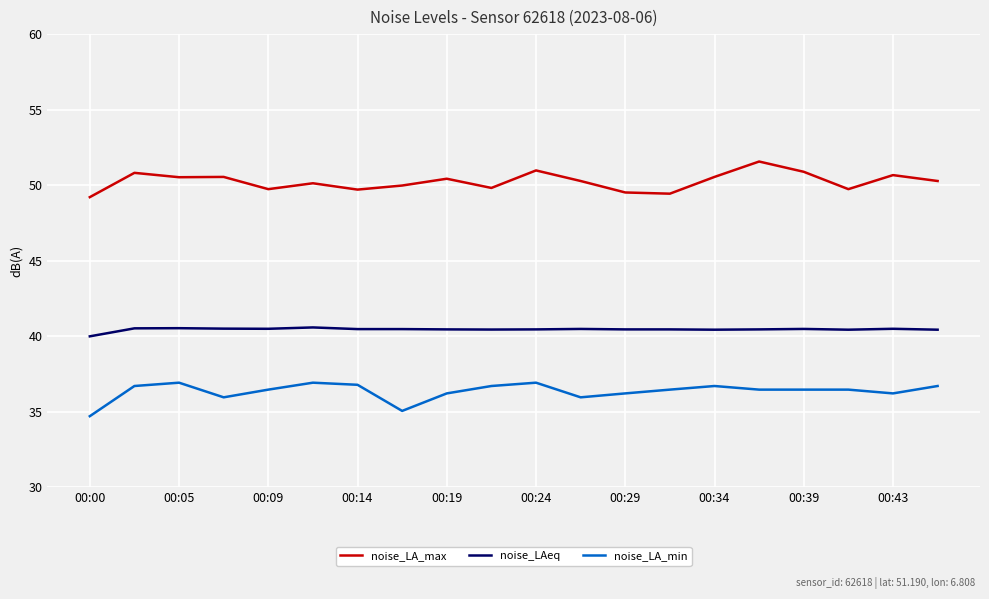

Which series has the largest total across all categories?

noise_LA_max